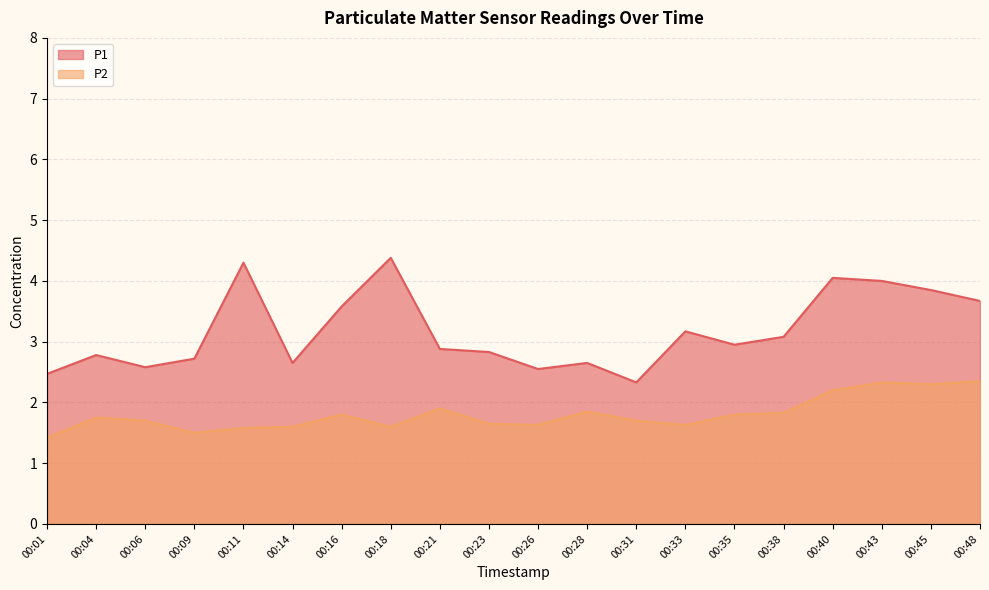

What is the approximate value of P2 at 00:40?

2.2